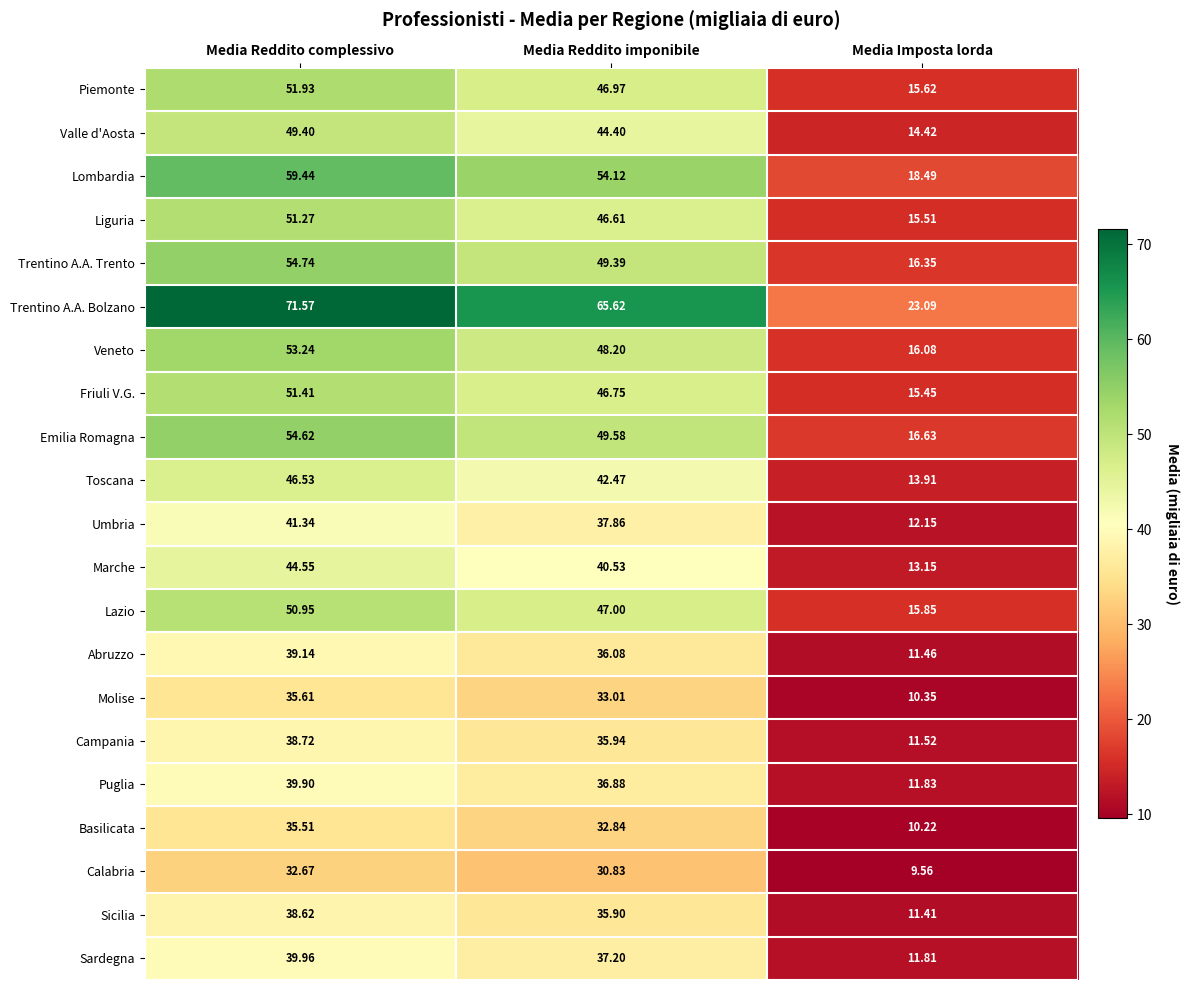

Between Media Reddito complessivo and Media Reddito imponibile, which series saw the biggest shift?

Trentino A.A. Bolzano